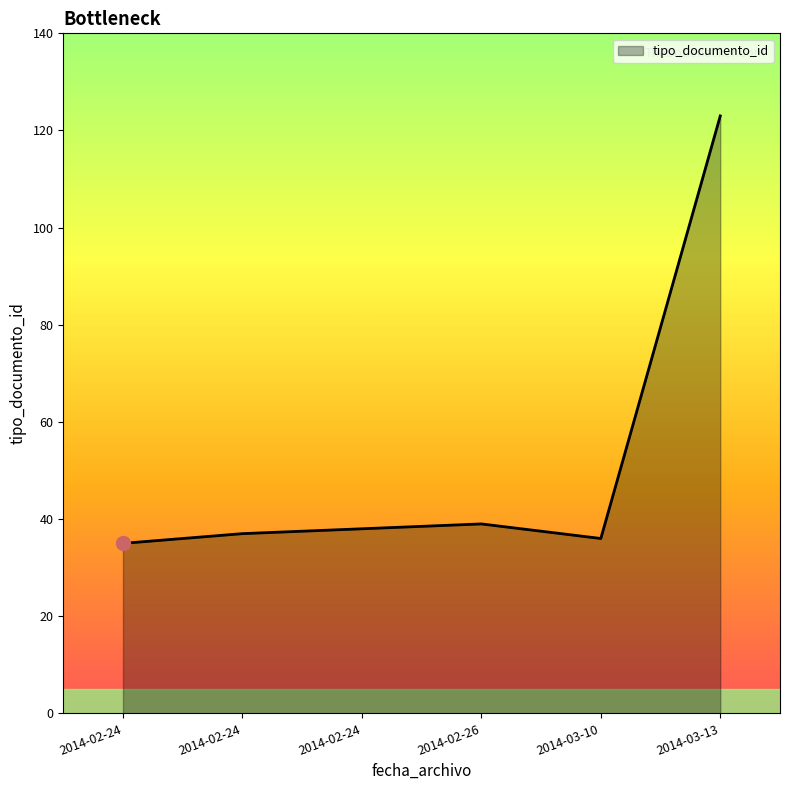

Does the chart have visible grid lines?

No